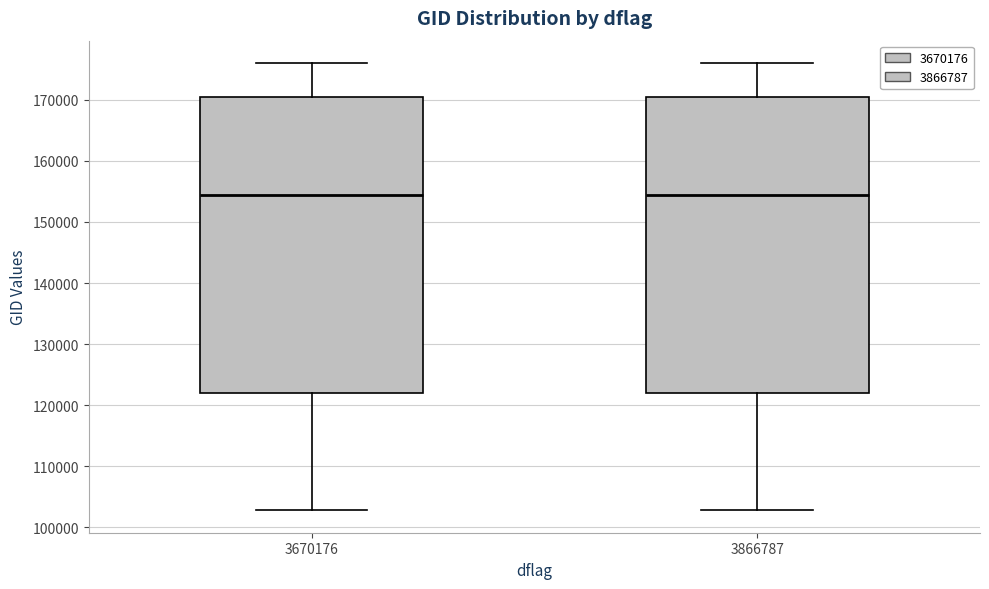

Reading left to right, read every box against the y-axis: the position of its median line, the range the box covers, and the ends of its whiskers. The values are not printed on the chart, so give them approximately, as read against the axis.

3670176: median 154000, box 122000 to 170000, whiskers 103000 to 176000
3866787: median 154000, box 122000 to 170000, whiskers 103000 to 176000